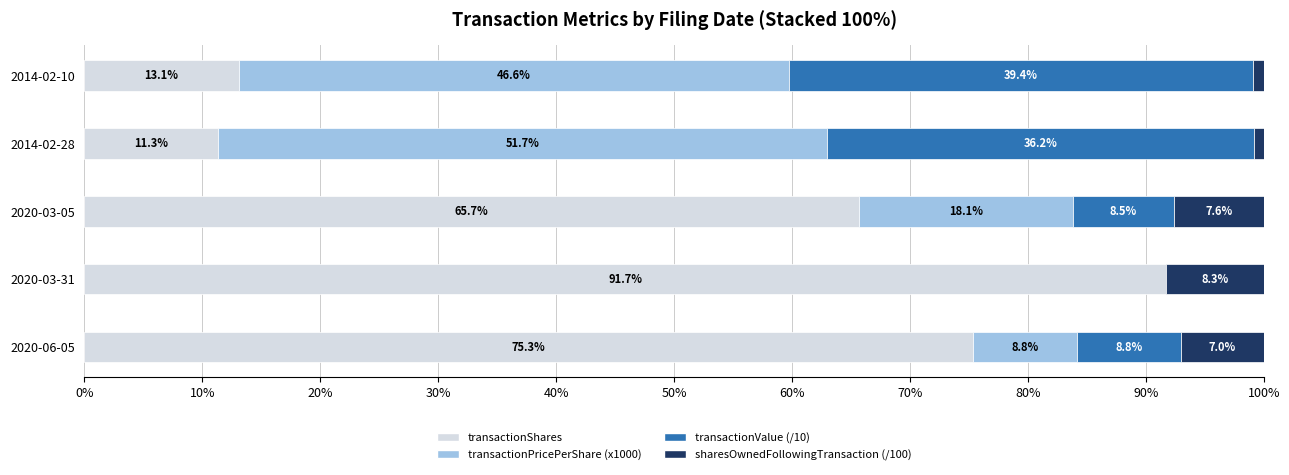

What is the total value across all series at 2020-03-31?

100.0